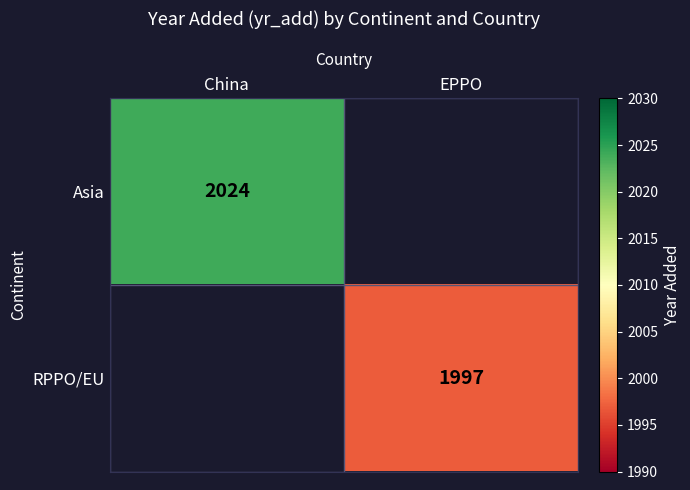

True or false: Asia has a value of 2024 at China.

True